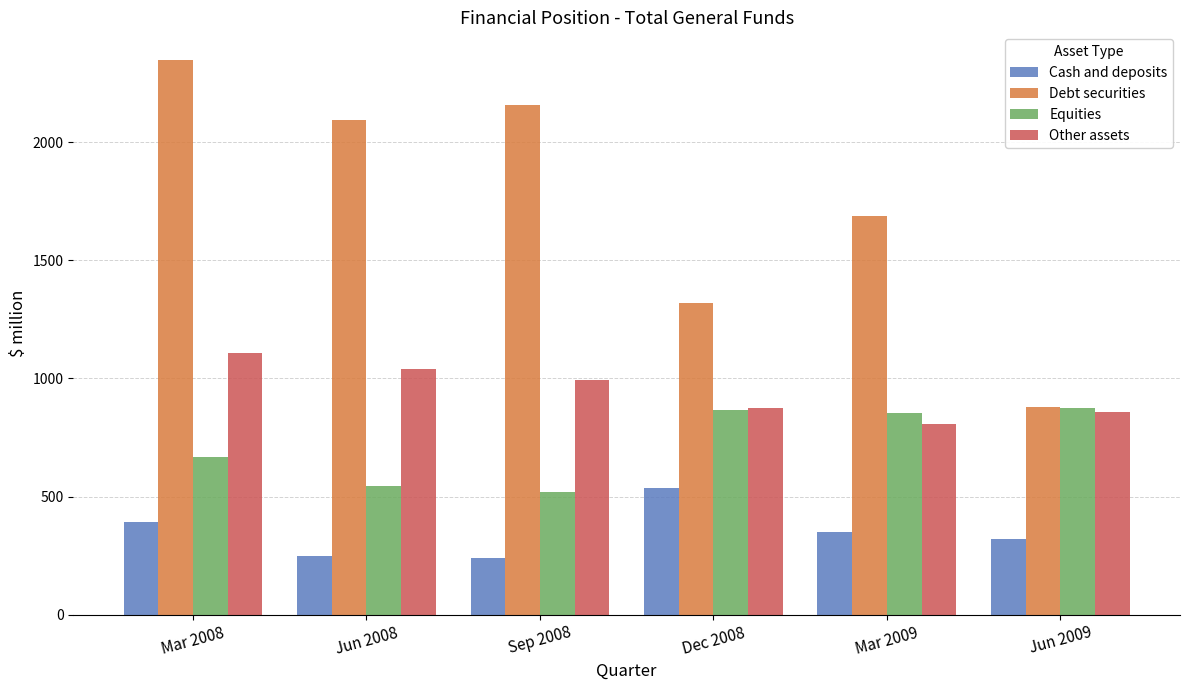

Which series changed the most between Sep 2008 and Dec 2008?

Debt securities